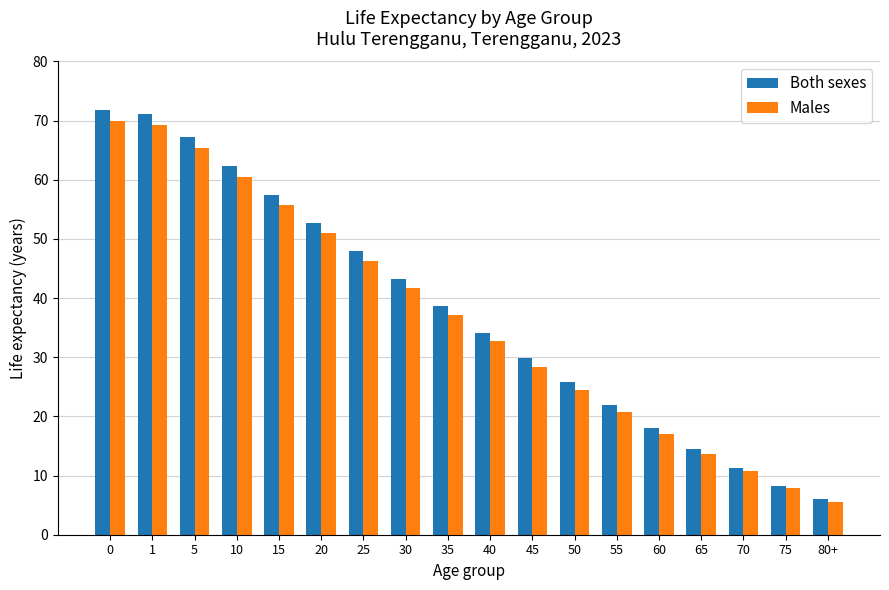

What is the total value across all series at 5?

132.7